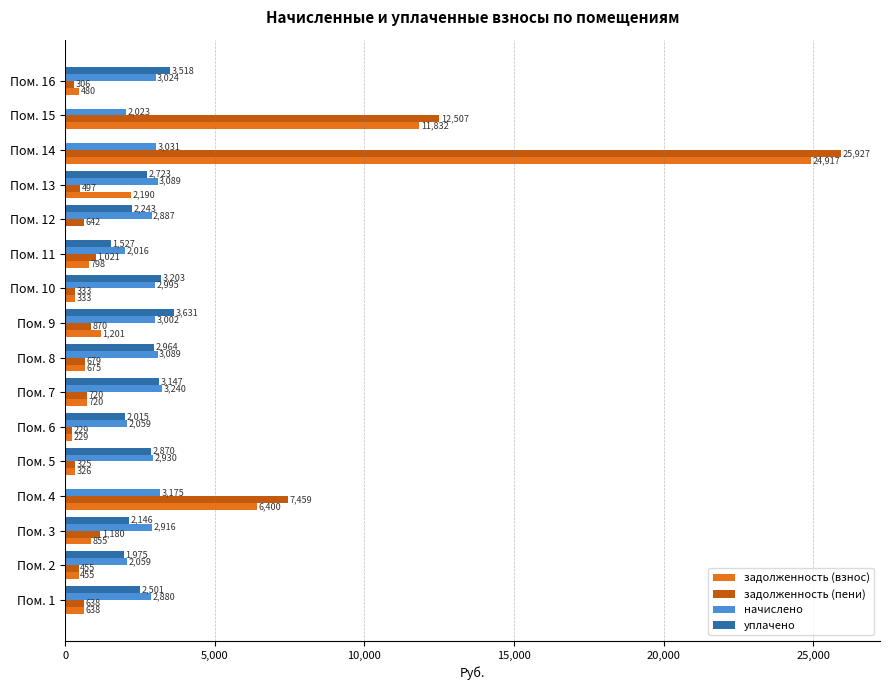

Which series has the largest total across all categories?

задолженность (пени)